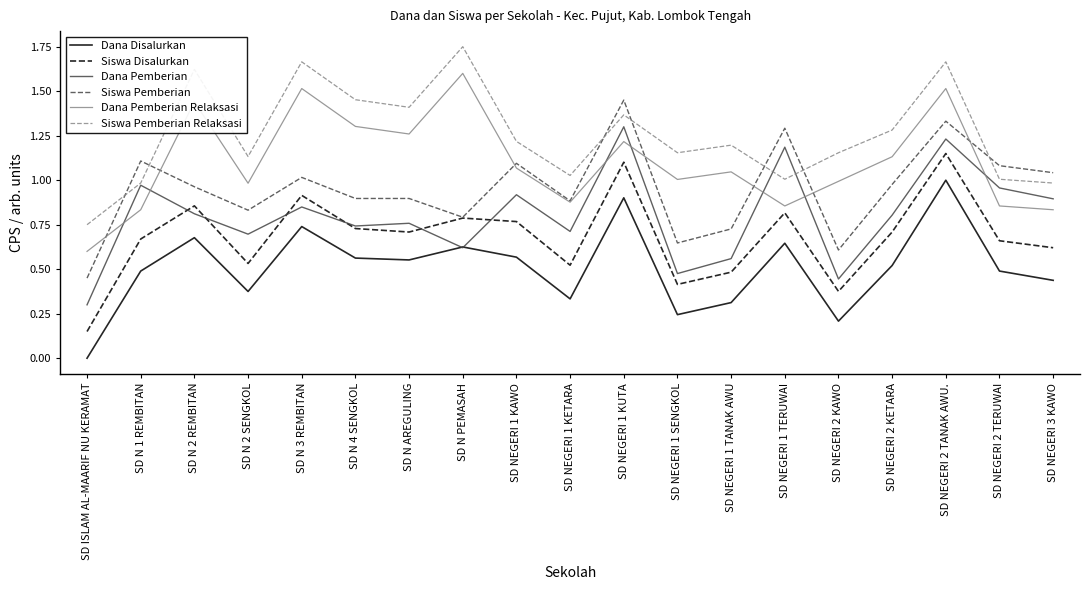

Is it true that Siswa Disalurkan equals 0.2 at SD NEGERI 3 KAWO?

False